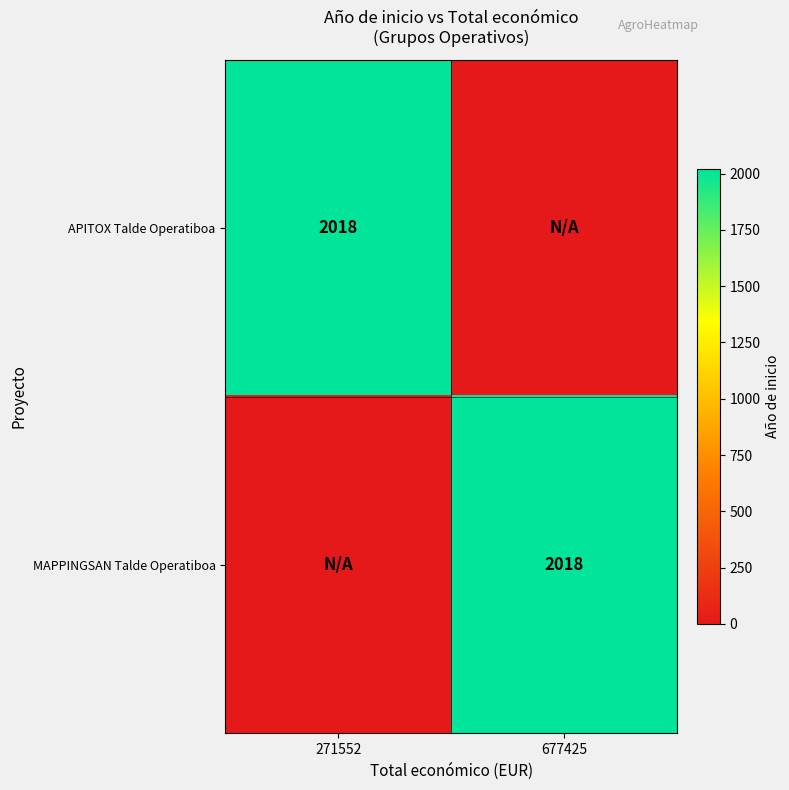

True or false: MAPPINGSAN Talde Operatiboa has a value of 3336 at 677425.

False